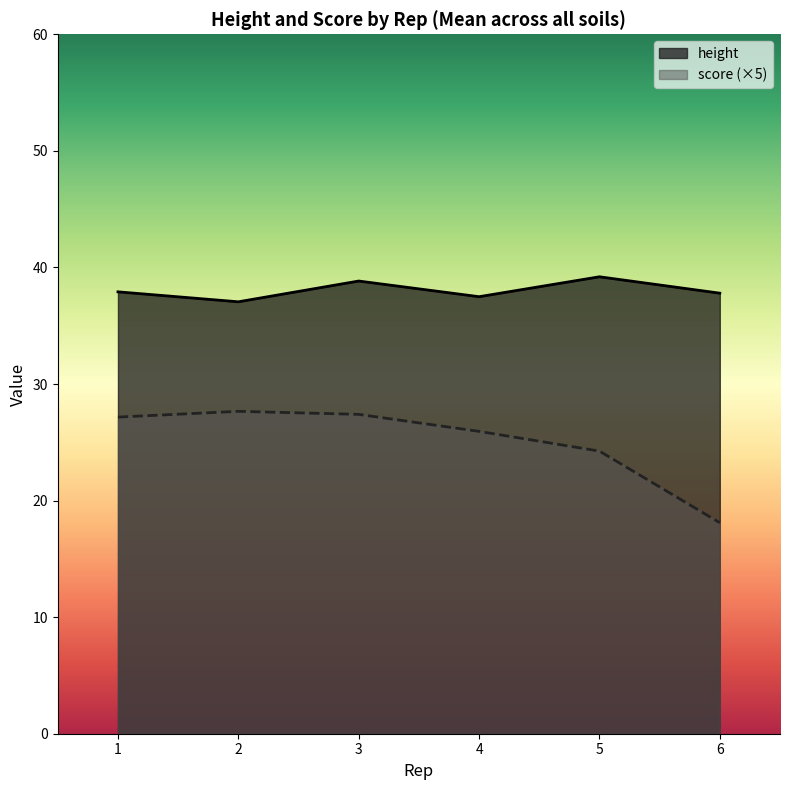

List the series in order of their peak value, highest first.

height, score (×5)